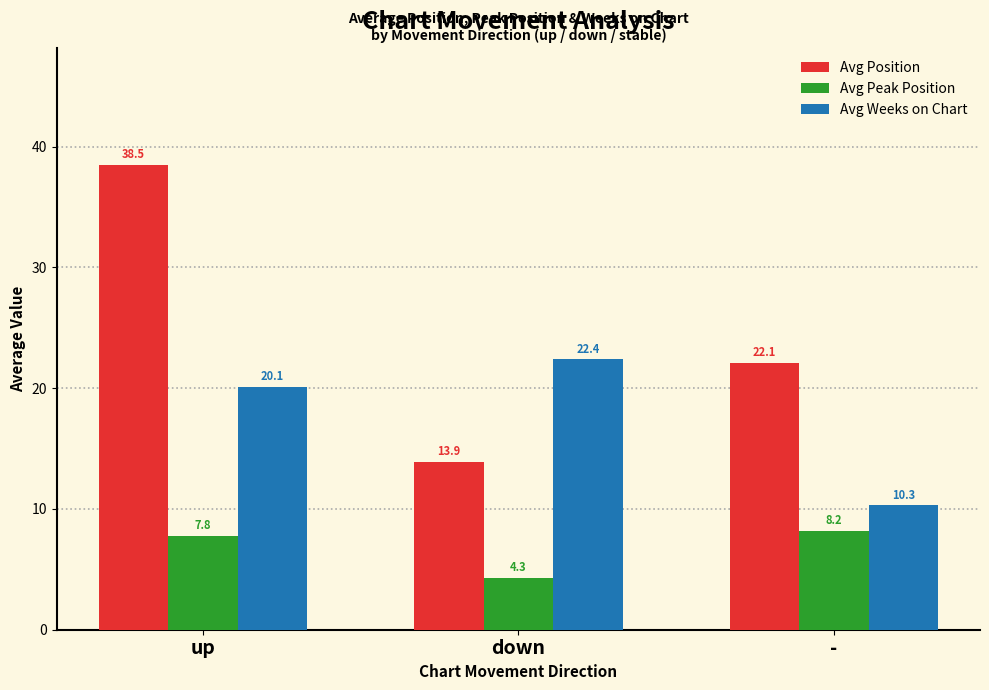

Reading left to right, what are all the values shown in this chart?

Avg Position: up=38.5	down=13.9	-=22.1
Avg Peak Position: up=7.8	down=4.3	-=8.2
Avg Weeks on Chart: up=20.1	down=22.4	-=10.3